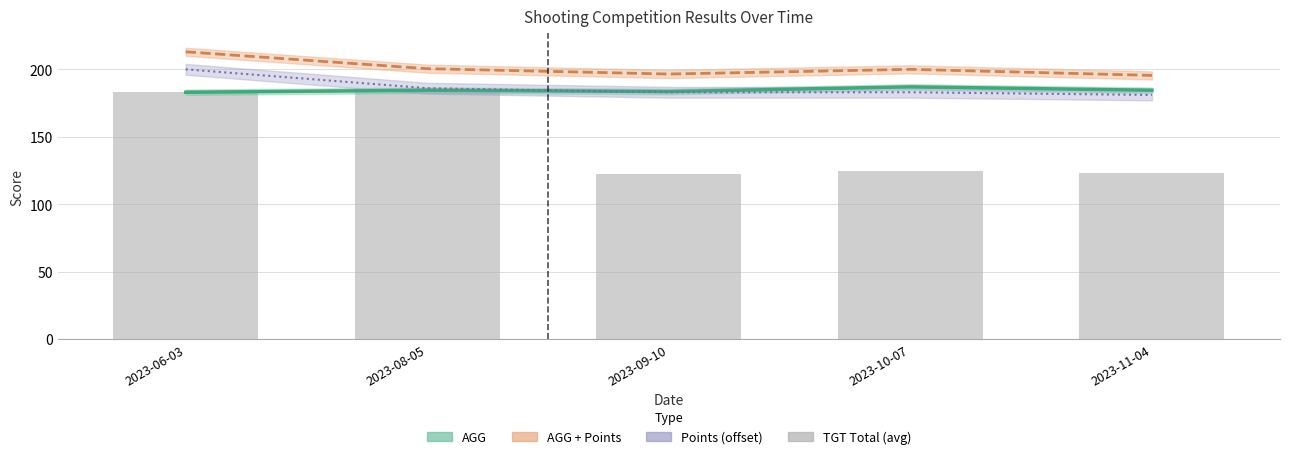

The TGT Total (avg) series shows 161.9 at 2023-09-10. True or false?

False